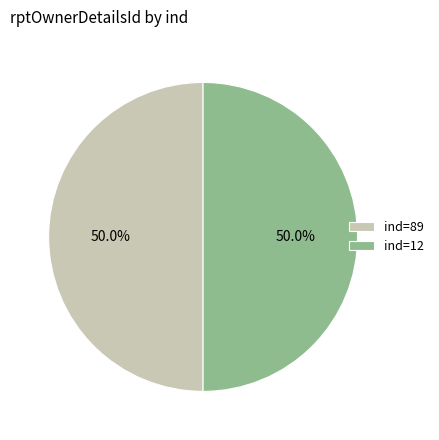

What is the total percentage of ind=89 and ind=12?

100.0%